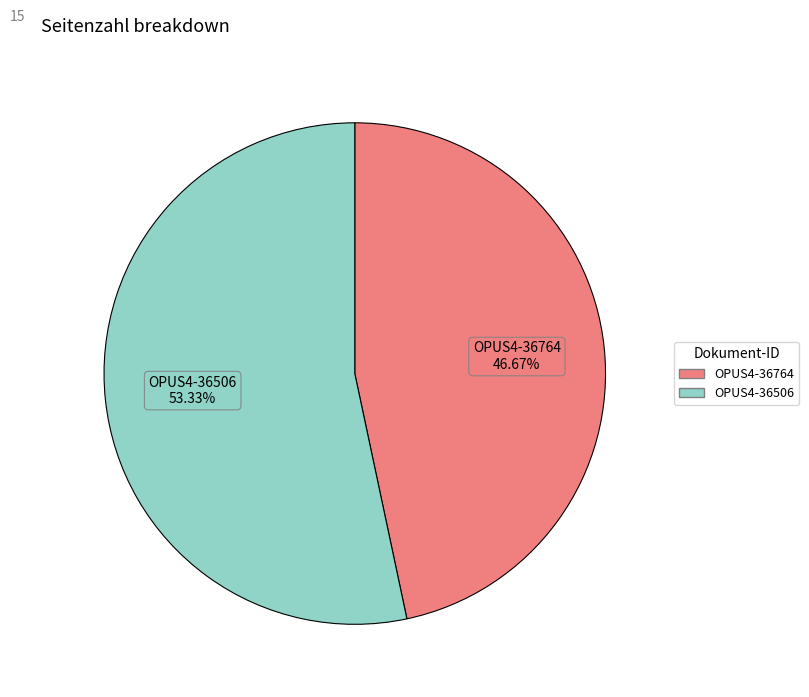

Which category accounts for the majority?

OPUS4-36506